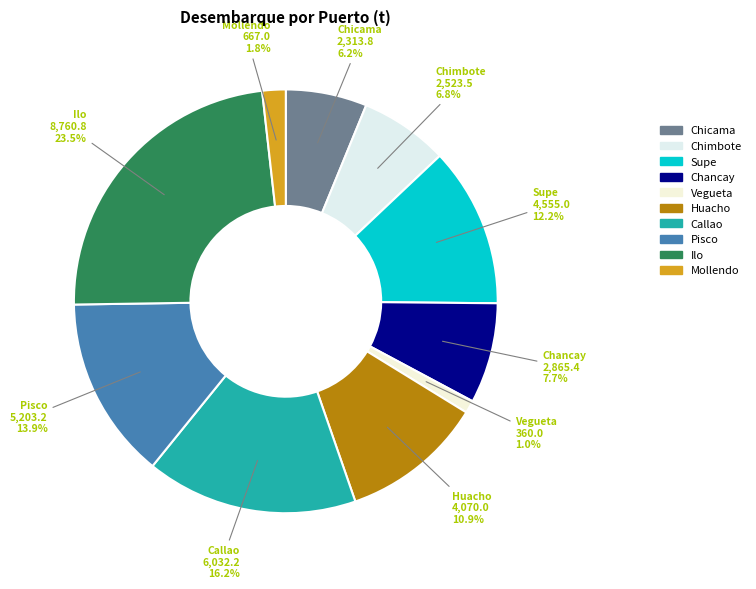

Which has a higher value, Chancay or Chicama?

Chancay